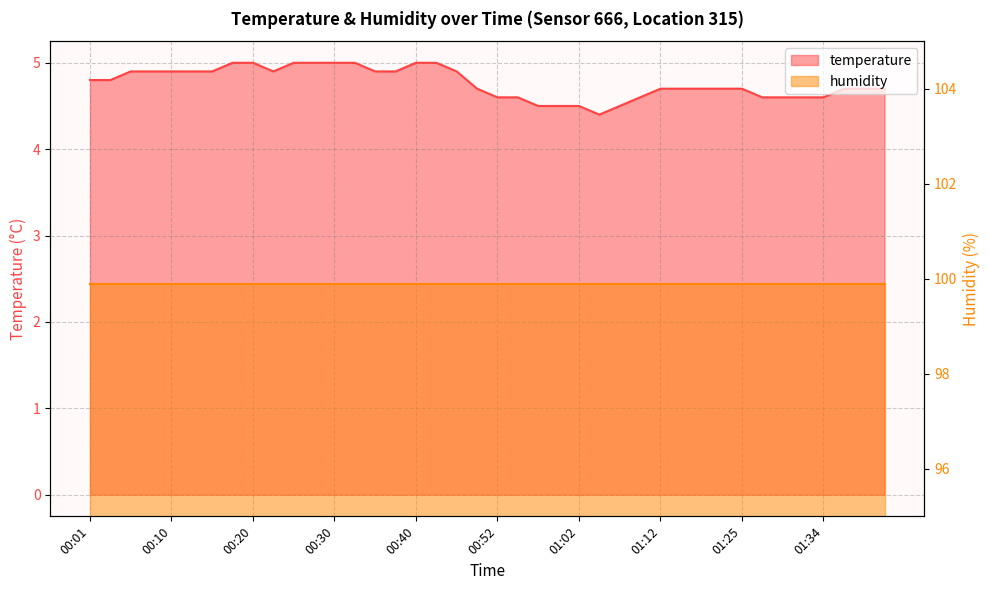

What is the change in value from 00:27 to 01:17?

-0.3